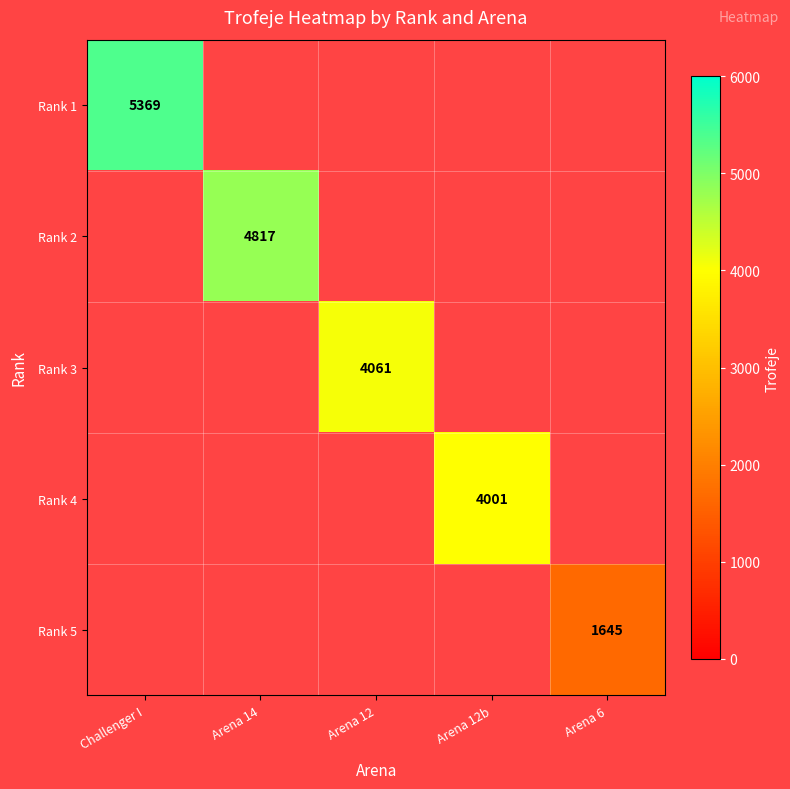

What is the total value across all series at Arena 14?

4817